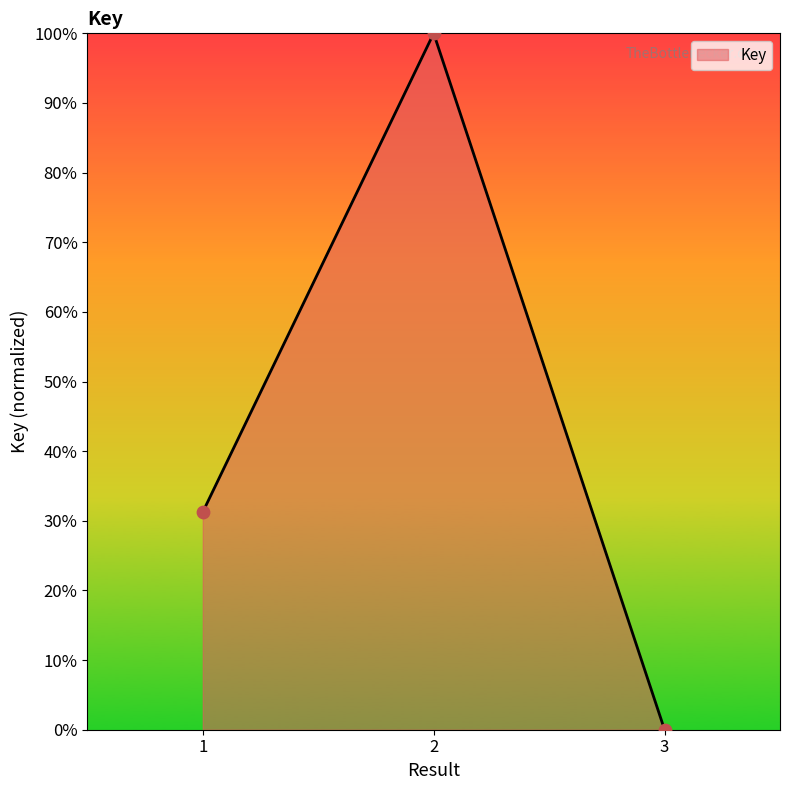

Between 2 and 3, which is larger?

2